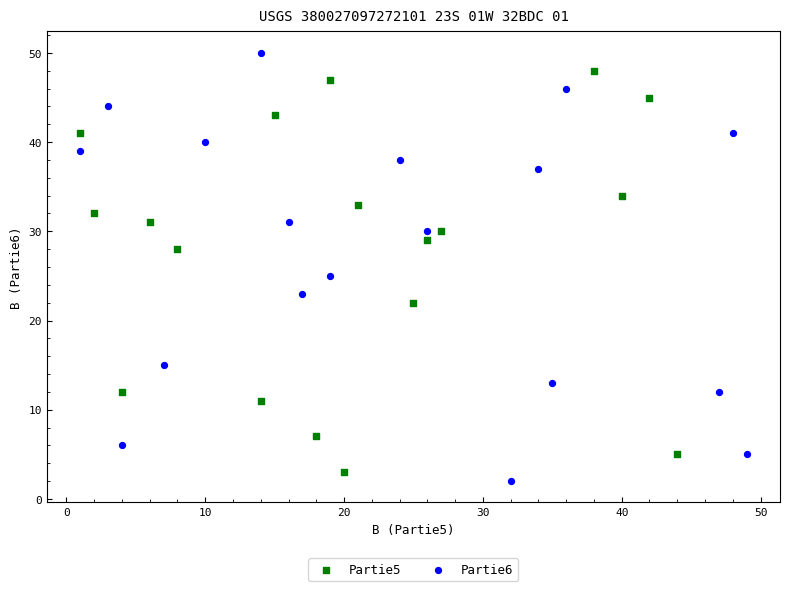

Which series has the widest spread of Y values?

Partie6